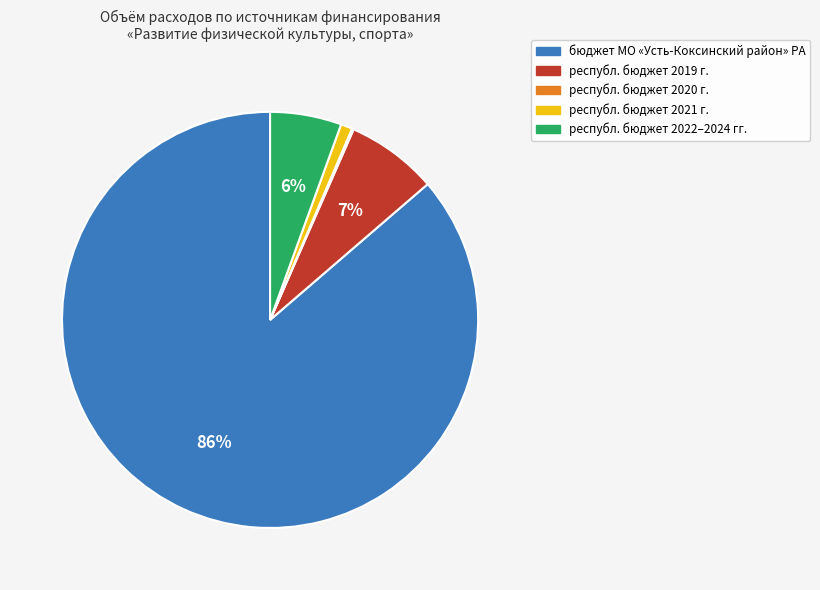

Does any single category account for the majority?

Yes